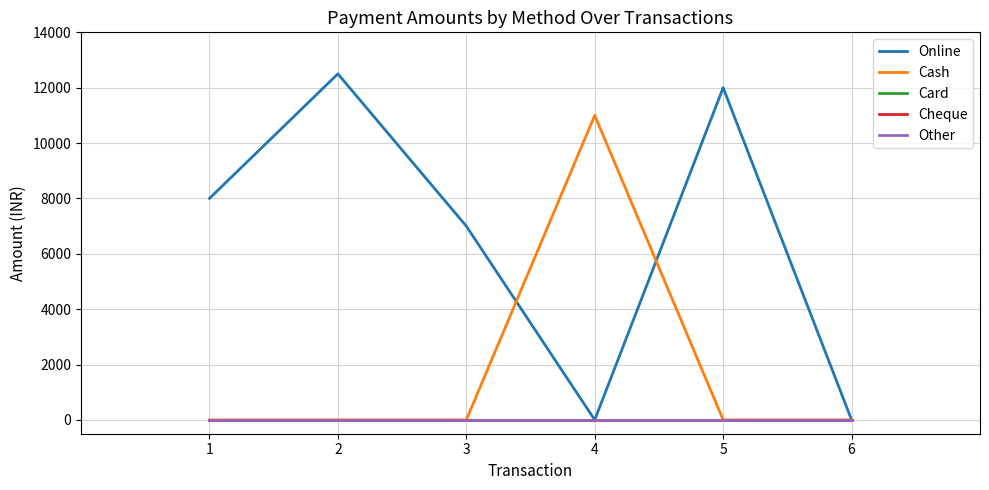

What is the total value across all series at 2?

12500